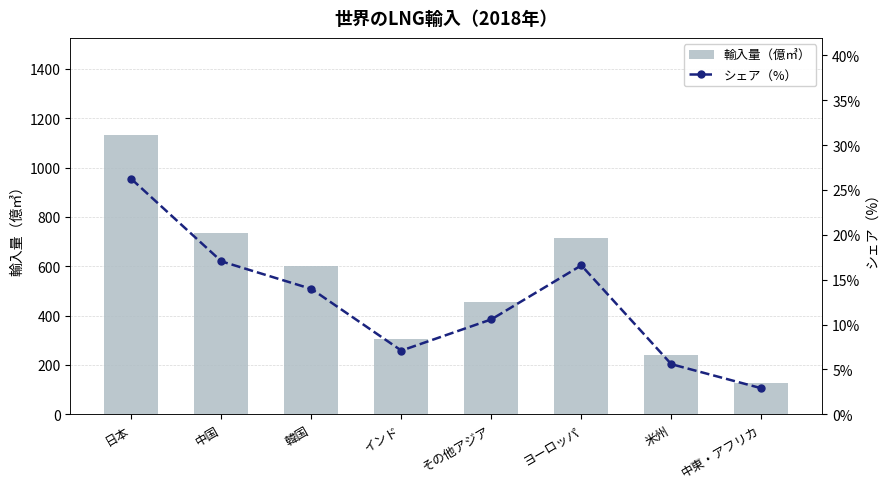

Which series has the largest range (max minus min)?

輸入量（億㎥）